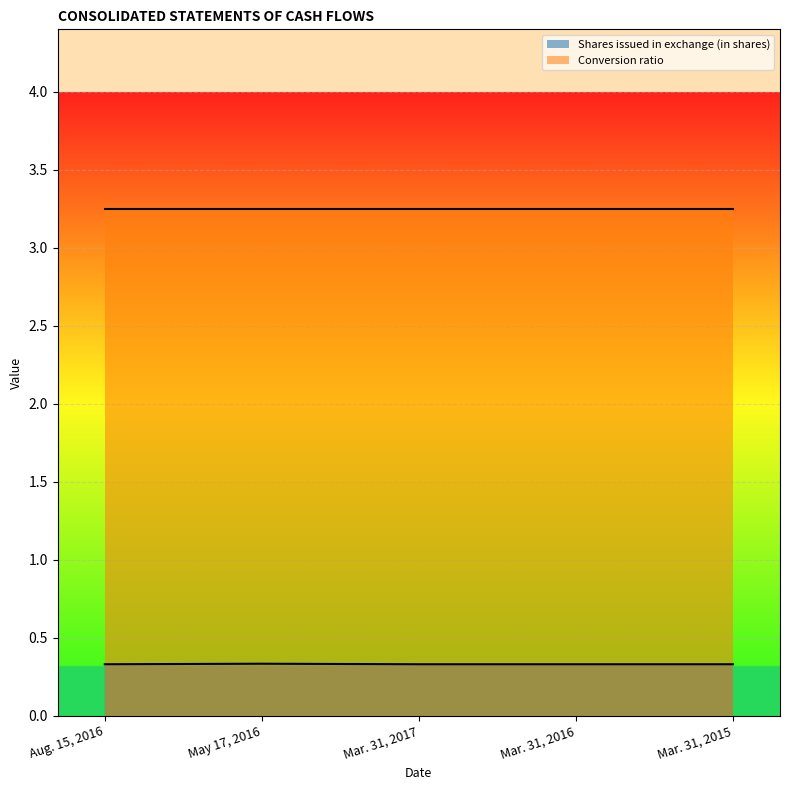

Read the value at Aug. 15, 2016.

0.3